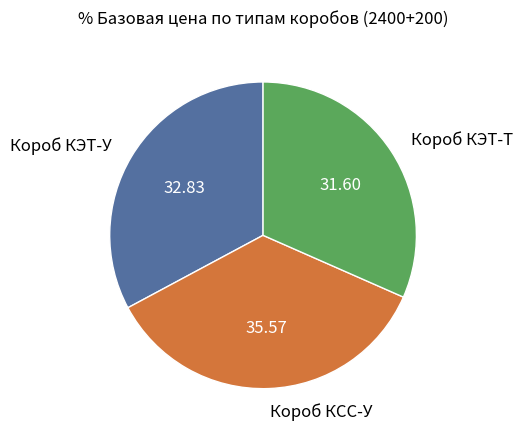

Is the sum of Короб КСС-У and Короб КЭТ-Т greater than half?

Yes